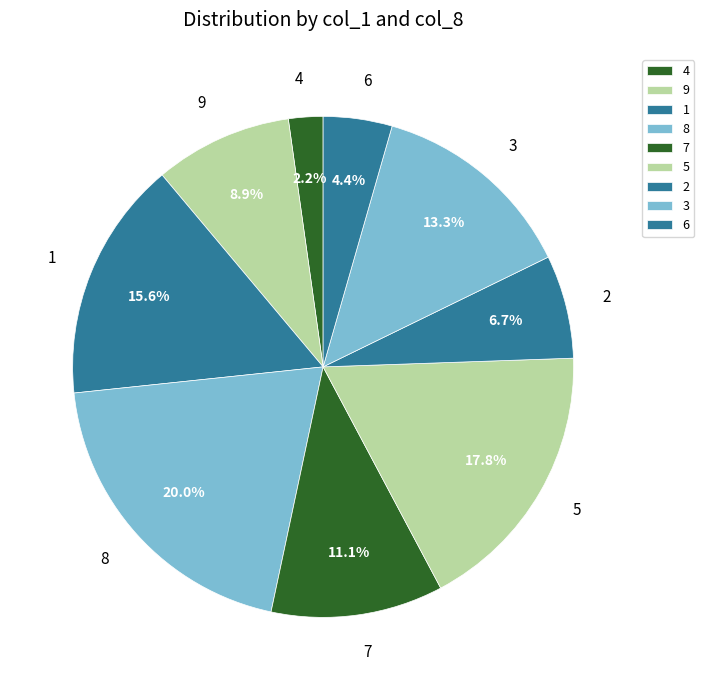

Which slice is the smallest?

4